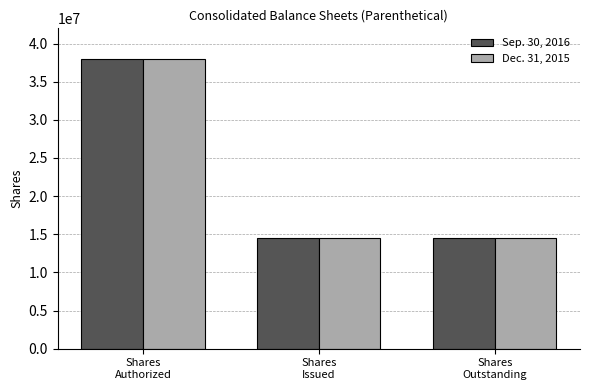

What position from the left is Shares
Outstanding?

3